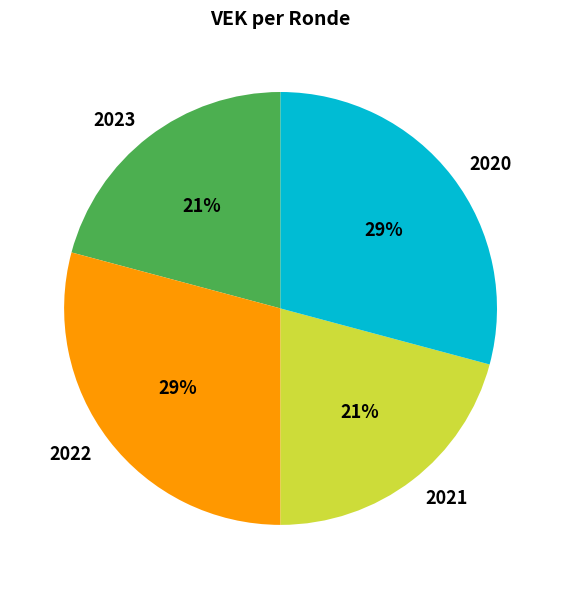

How many slices are in this pie chart?

4